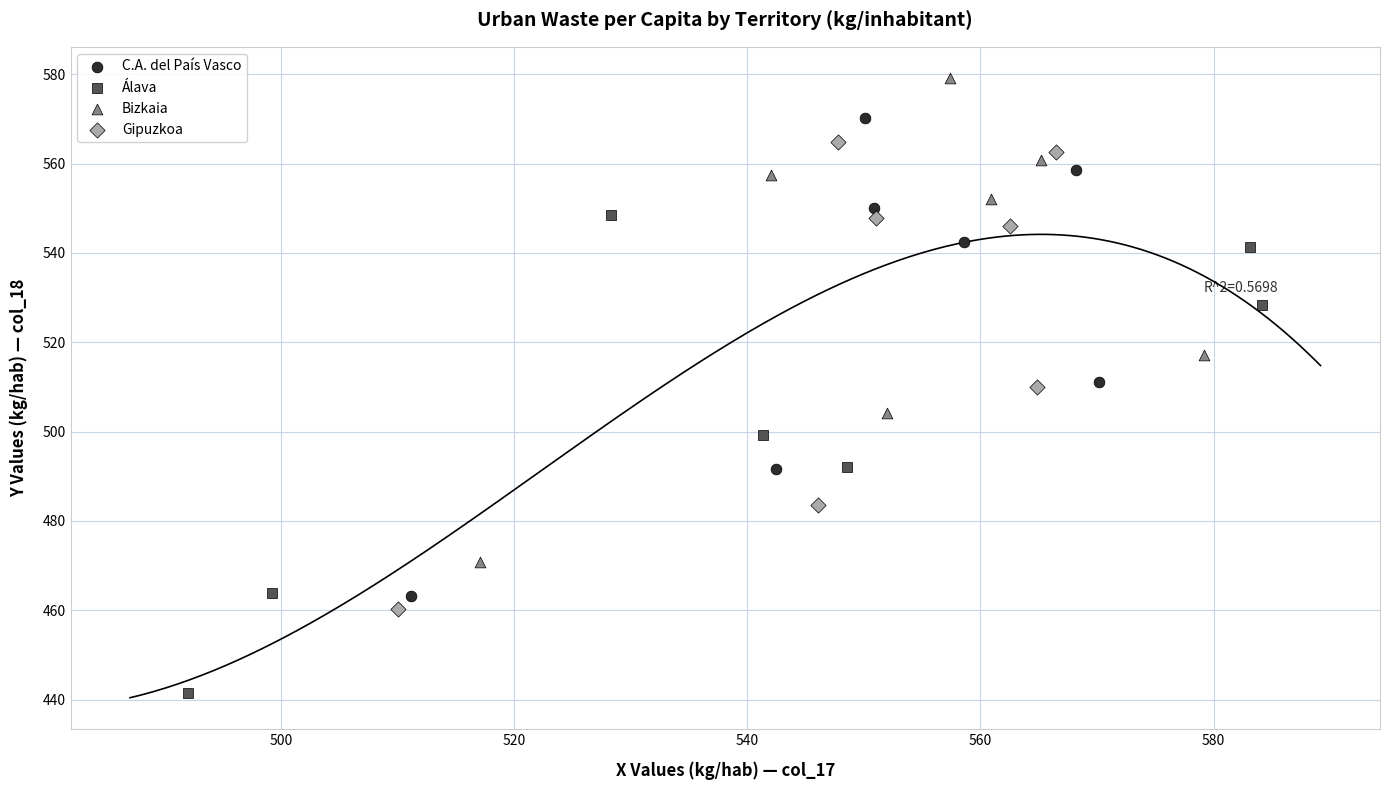

Which series has the largest Y range (max minus min)?

Bizkaia